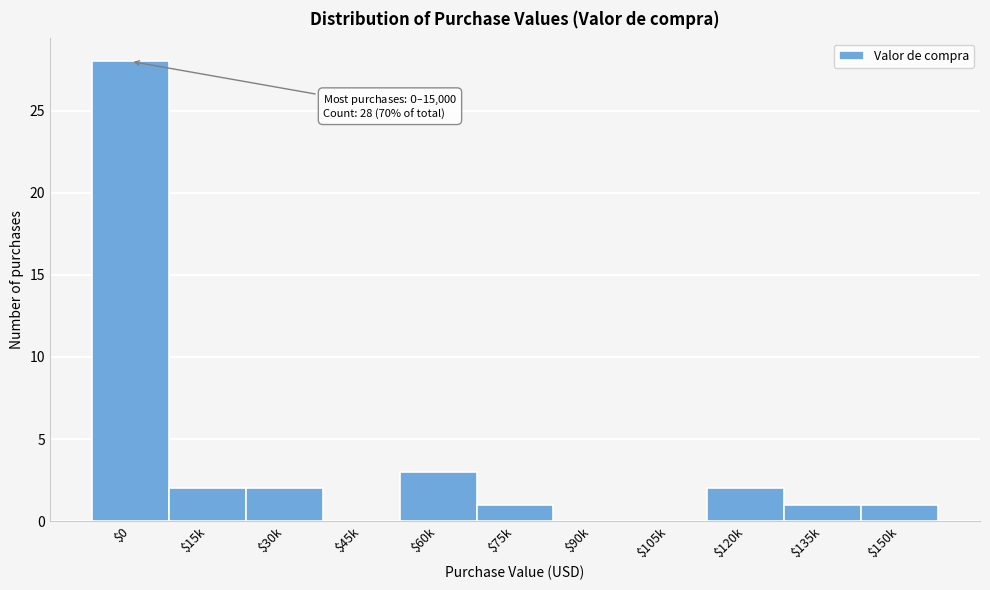

What is the sum of all values?

40